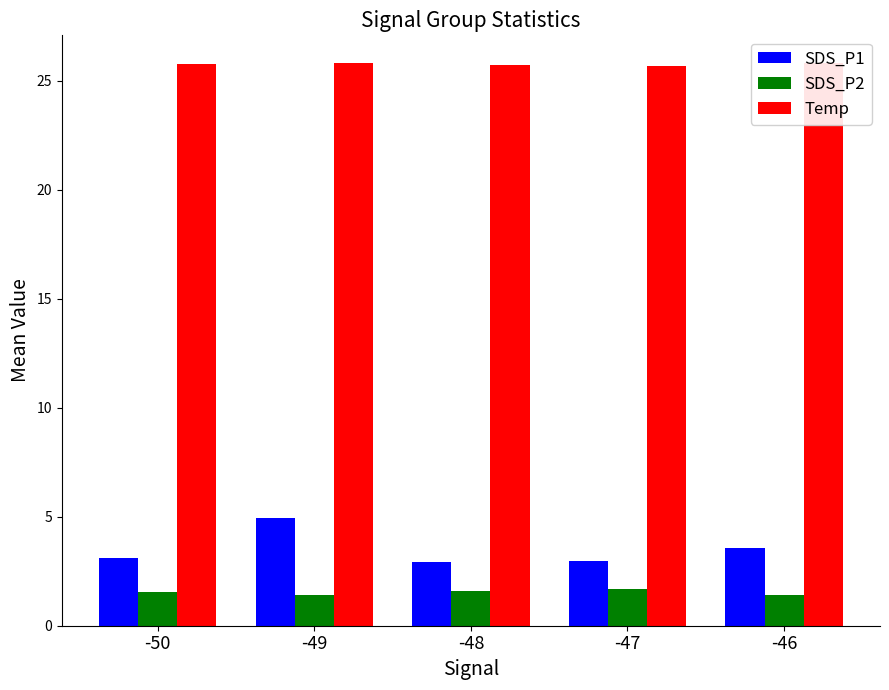

How many values in the SDS_P1 series are below 3?

2